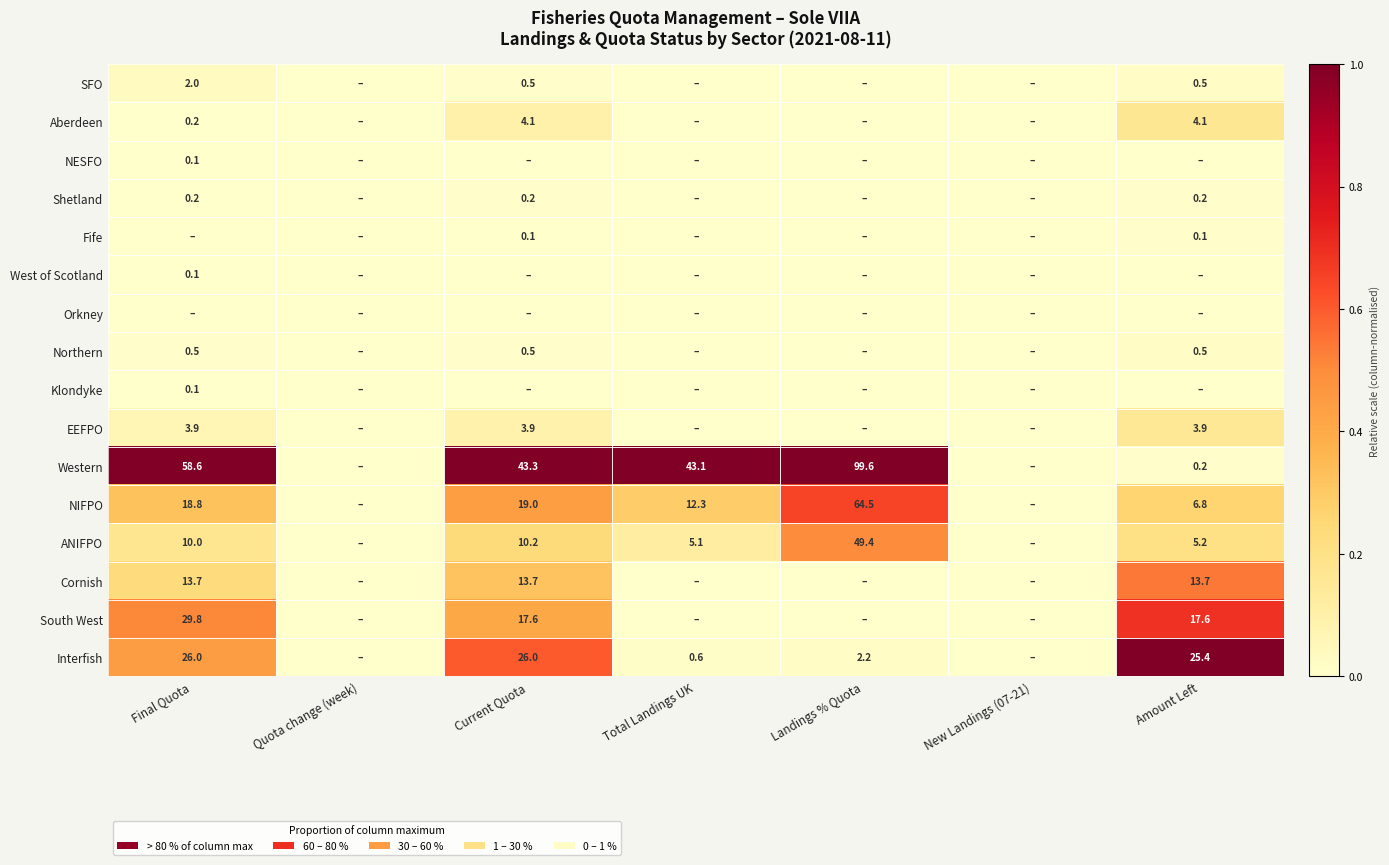

Is it true that Interfish equals 25.4 at Amount Left?

True